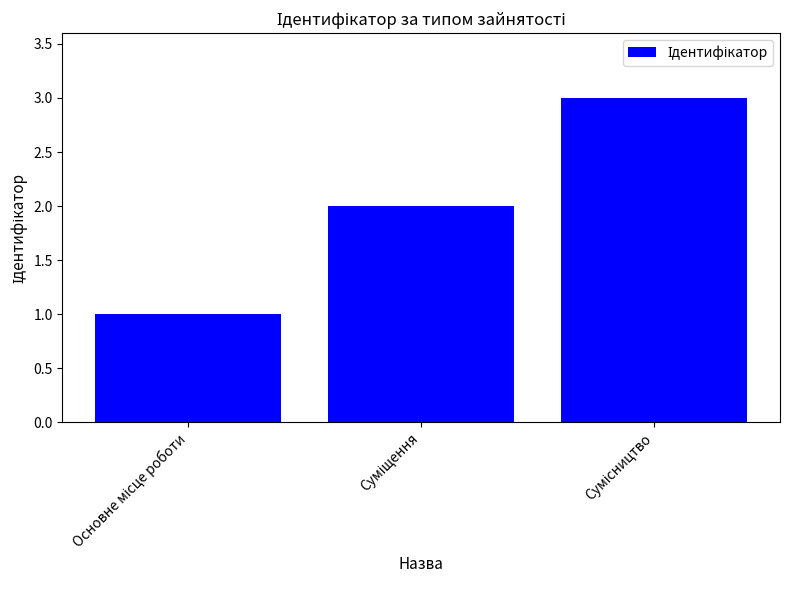

What is the sum of all values?

6